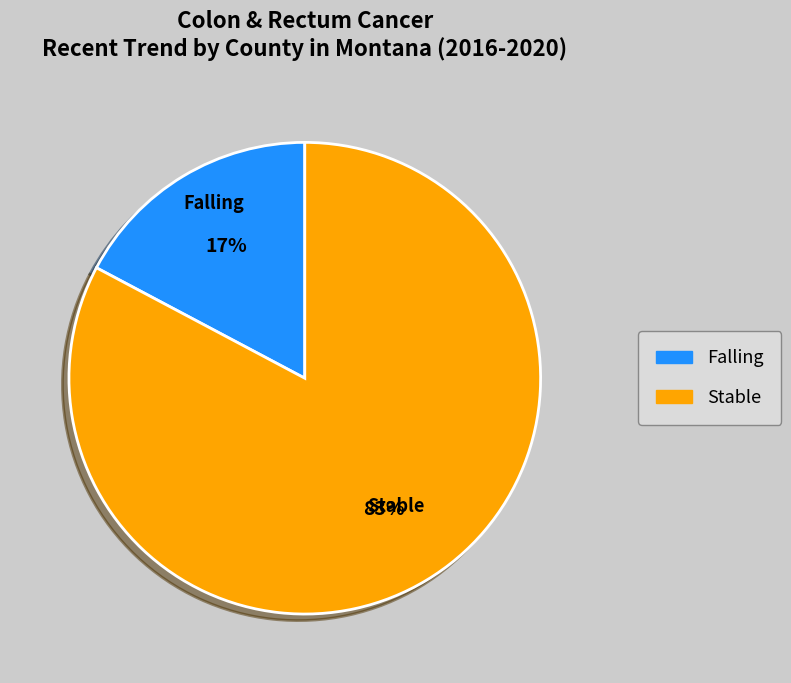

Which category accounts for the majority?

Stable